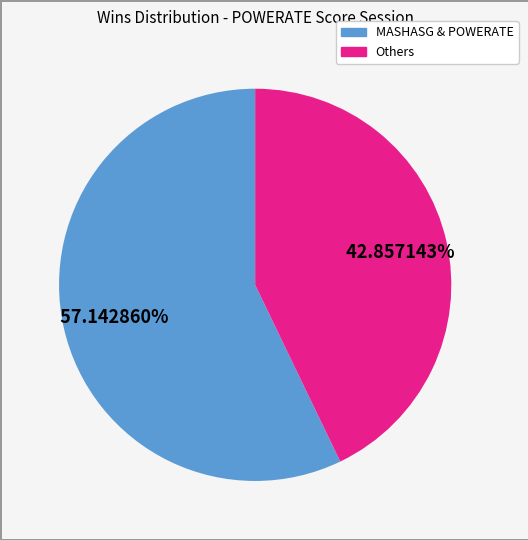

Is there any slice that represents more than half of the pie?

Yes